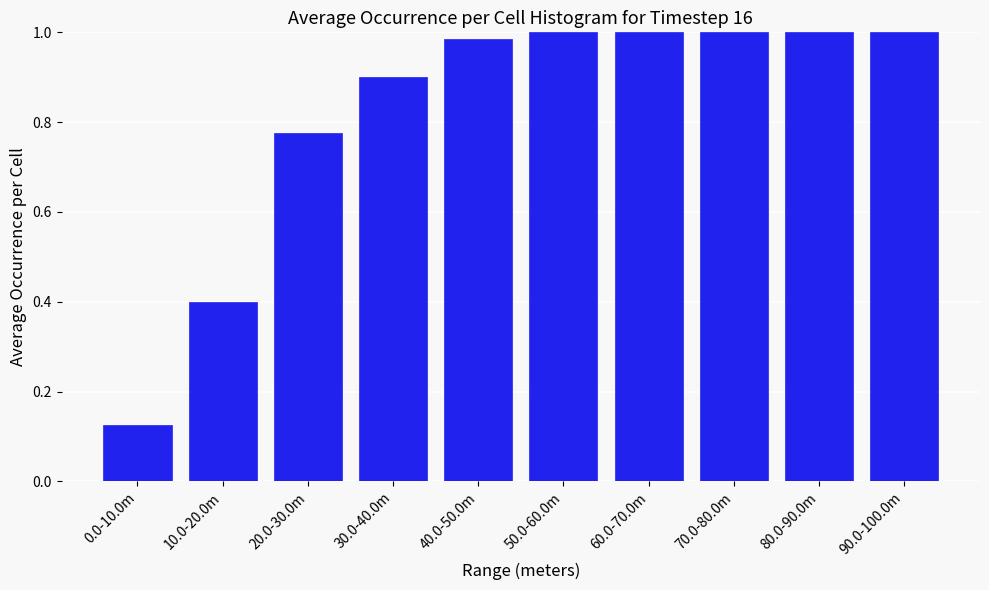

What is the sum of all values?

8.2